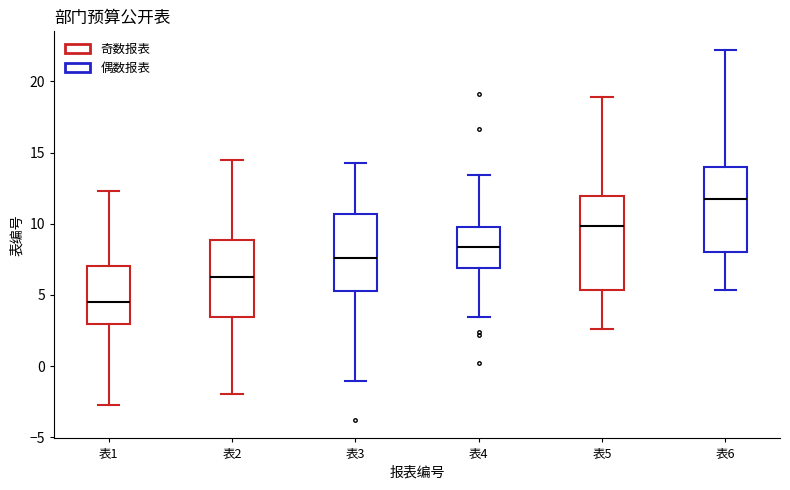

Reading left to right, read every box against the y-axis: the position of its median line, the range the box covers, and the ends of its whiskers. The values are not printed on the chart, so give them approximately, as read against the axis.

表1: median 4.5, box 3.0 to 7.0, whiskers -2.5 to 12.5
表2: median 6.0, box 3.5 to 9.0, whiskers -2.0 to 14.5
表3: median 7.5, box 5.5 to 10.5, whiskers -1.0 to 14.0
表4: median 8.5, box 7.0 to 9.5, whiskers 3.5 to 13.5
表5: median 10.0, box 5.5 to 12.0, whiskers 2.5 to 19.0
表6: median 11.5, box 8.0 to 14.0, whiskers 5.5 to 22.0